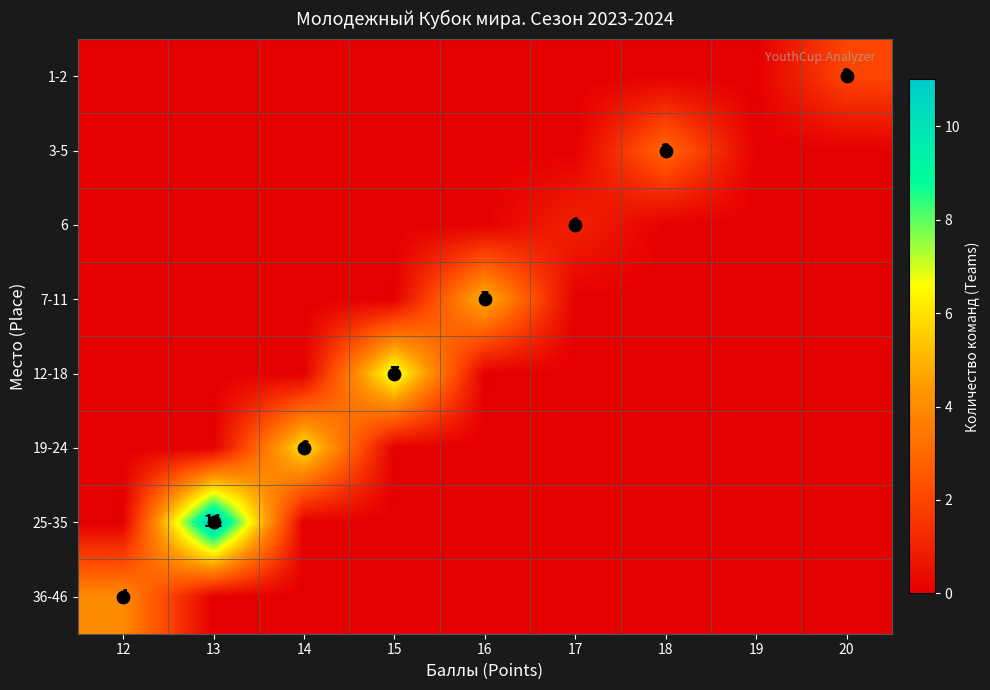

Which series changed the most between 12 and 13?

25-35